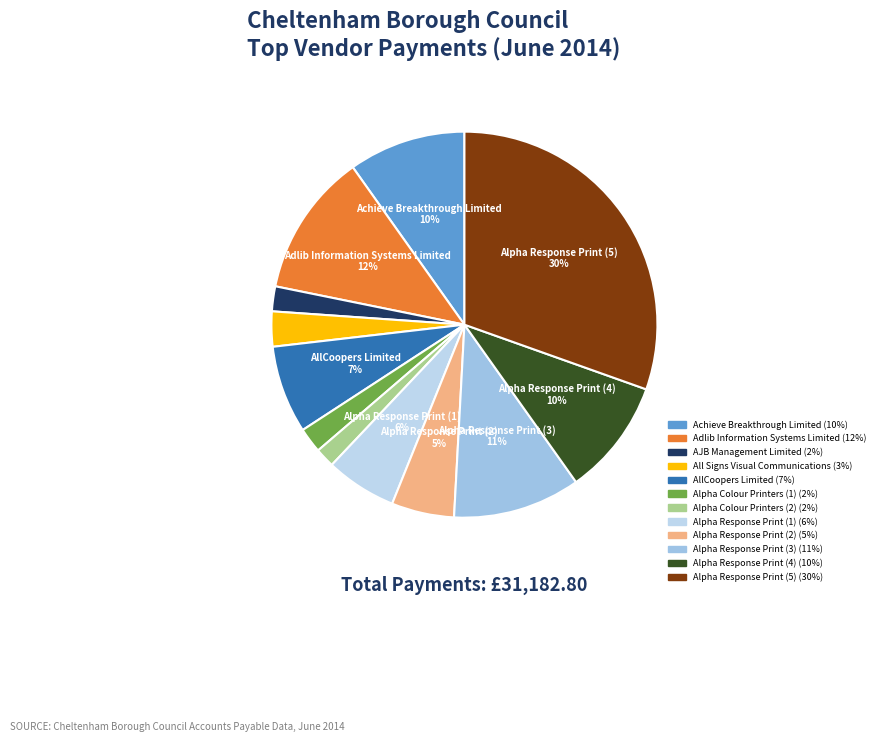

Approximately how many times larger is the value at AllCoopers Limited compared to Alpha Response Print (1)?

1.2